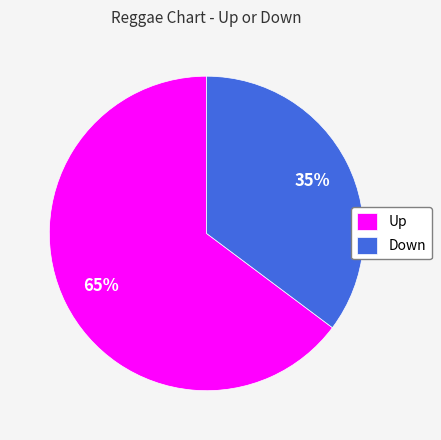

Combined, do Down and Up account for over 50%?

Yes